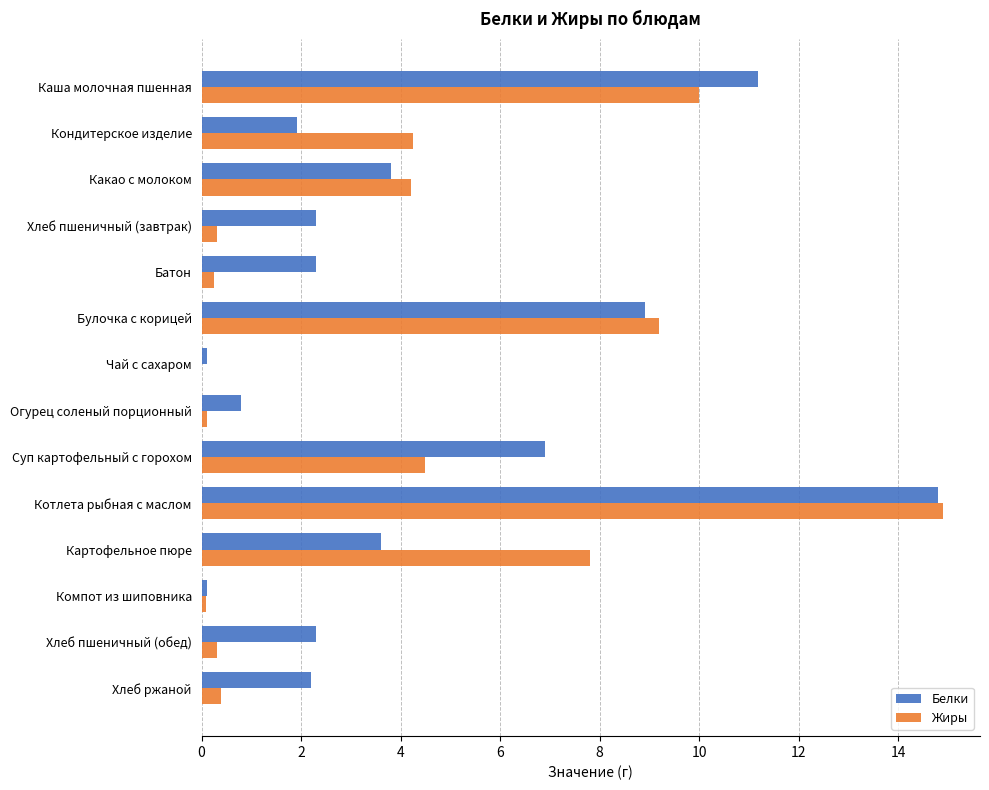

Is the value of Жиры at Батон greater than the value of Белки at Суп картофельный с горохом?

No